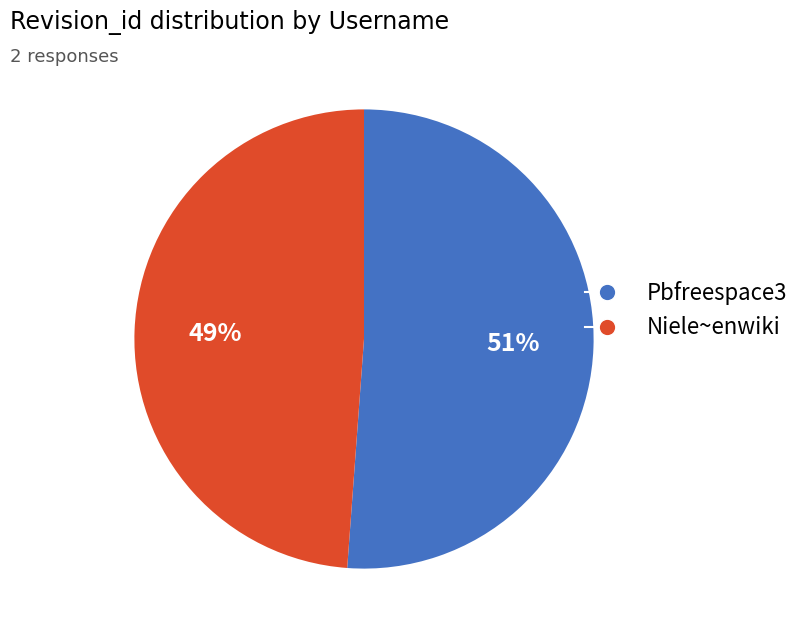

Does Pbfreespace3 represent more than half of the total?

Yes